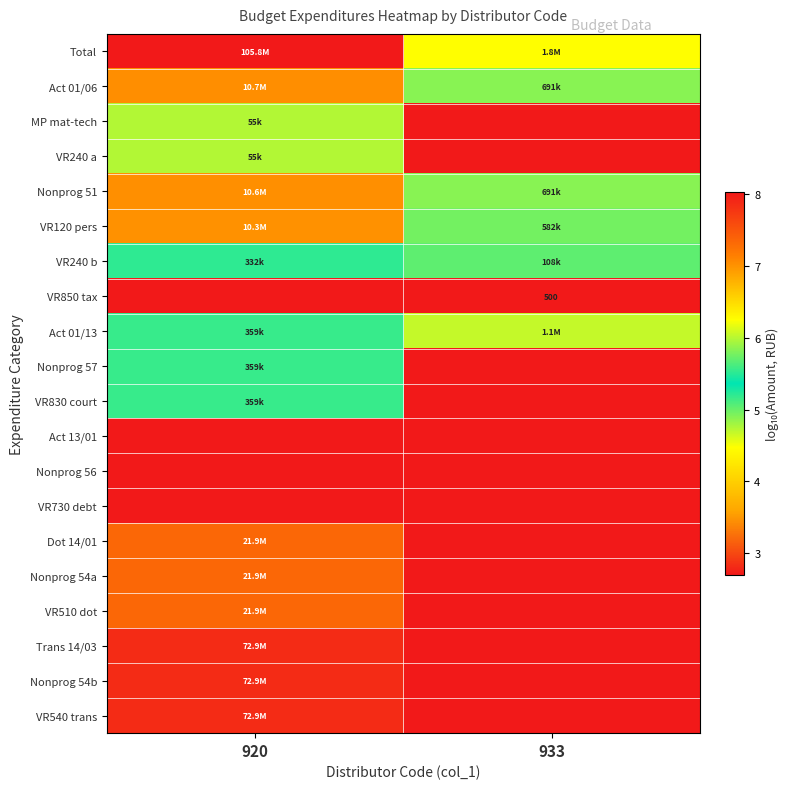

What is the difference between the maximum and minimum values in the VR830 court series?

5.6